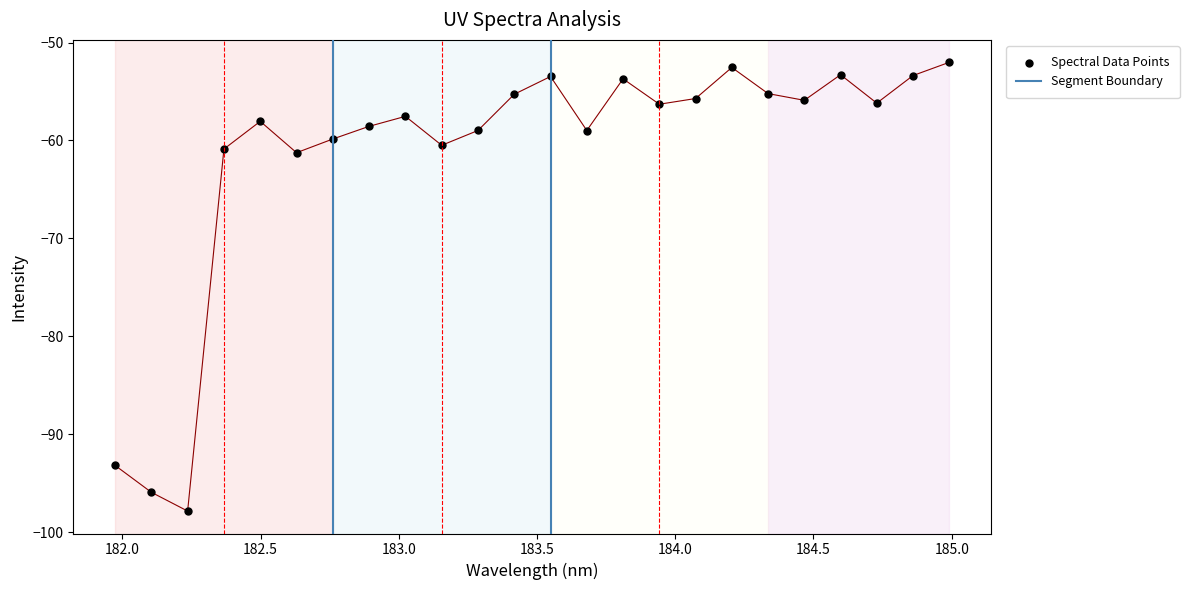

What is the change in value from 183.0238743082 to 184.2046578328?

+5.0